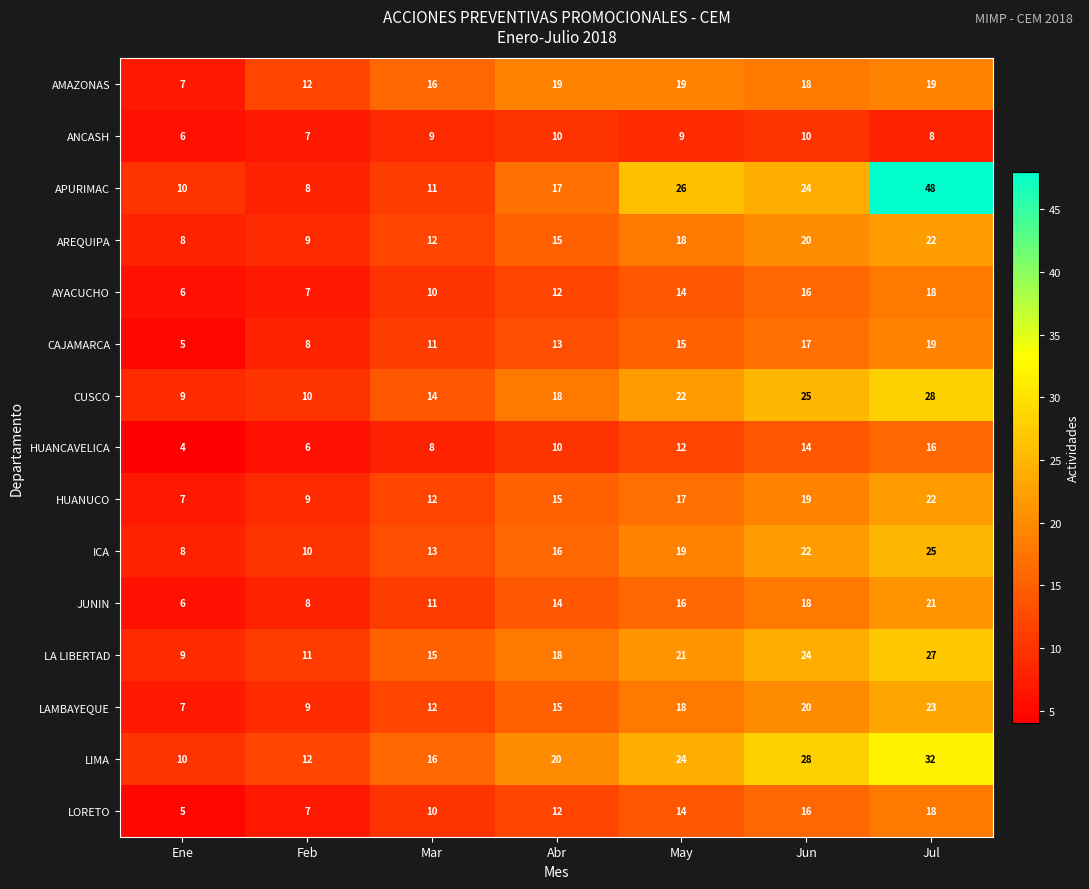

What is the difference between the maximum and minimum values in the AMAZONAS series?

12